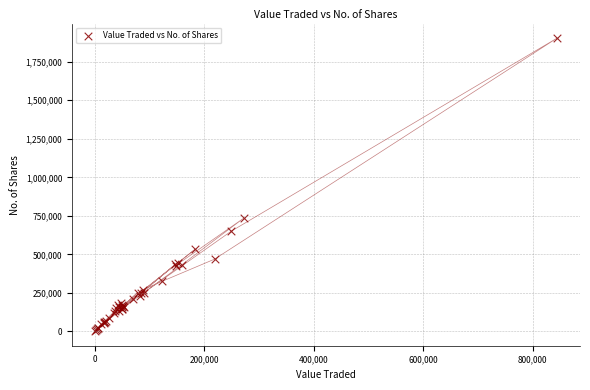

What Y value in the scatter plot is closest to 952581?

734104